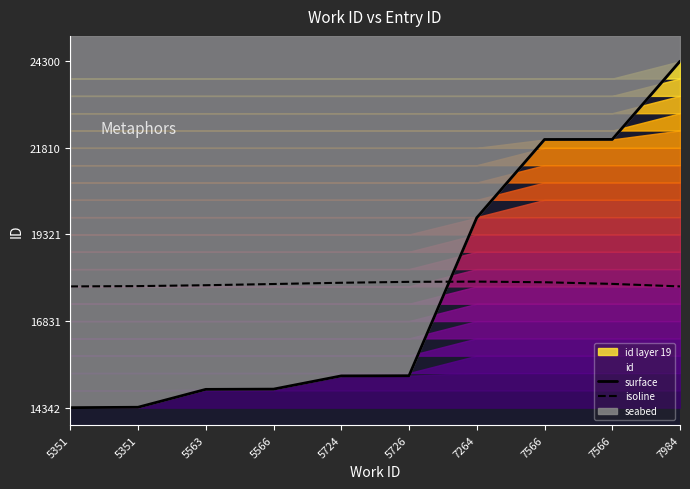

Is the value of isoline at 5351 greater than the value of surface at 5563?

Yes